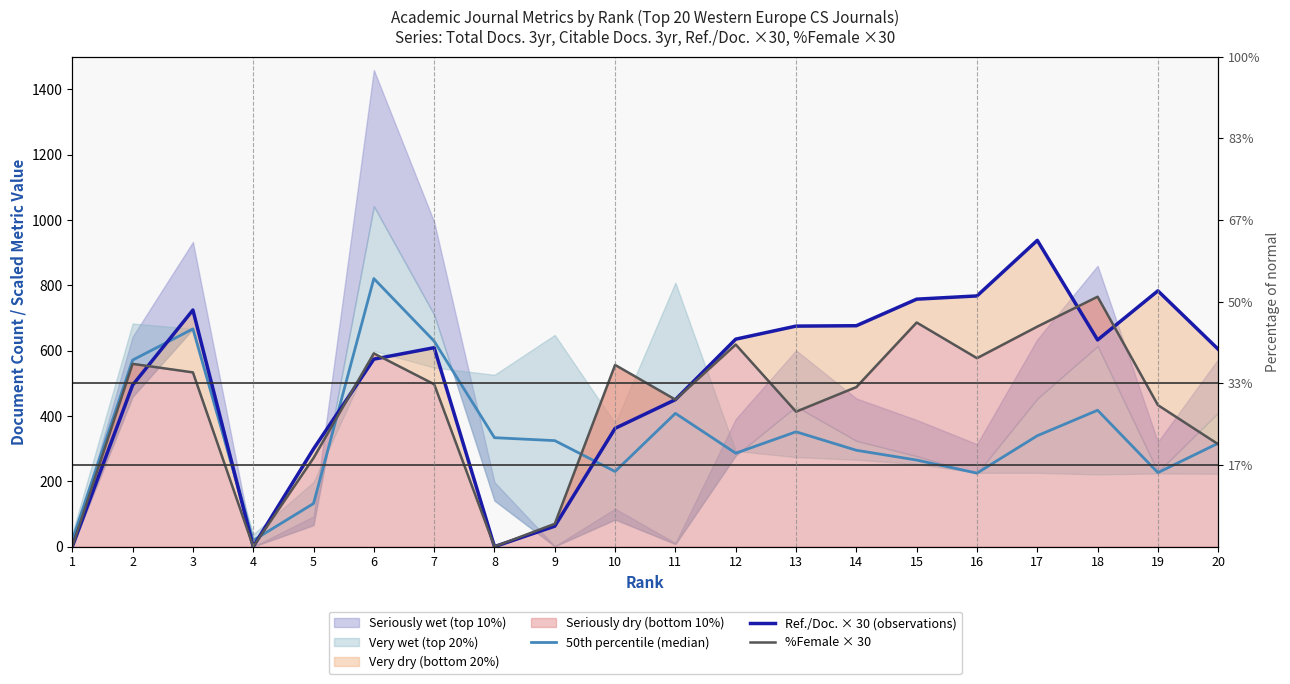

Does the chart have visible grid lines?

No